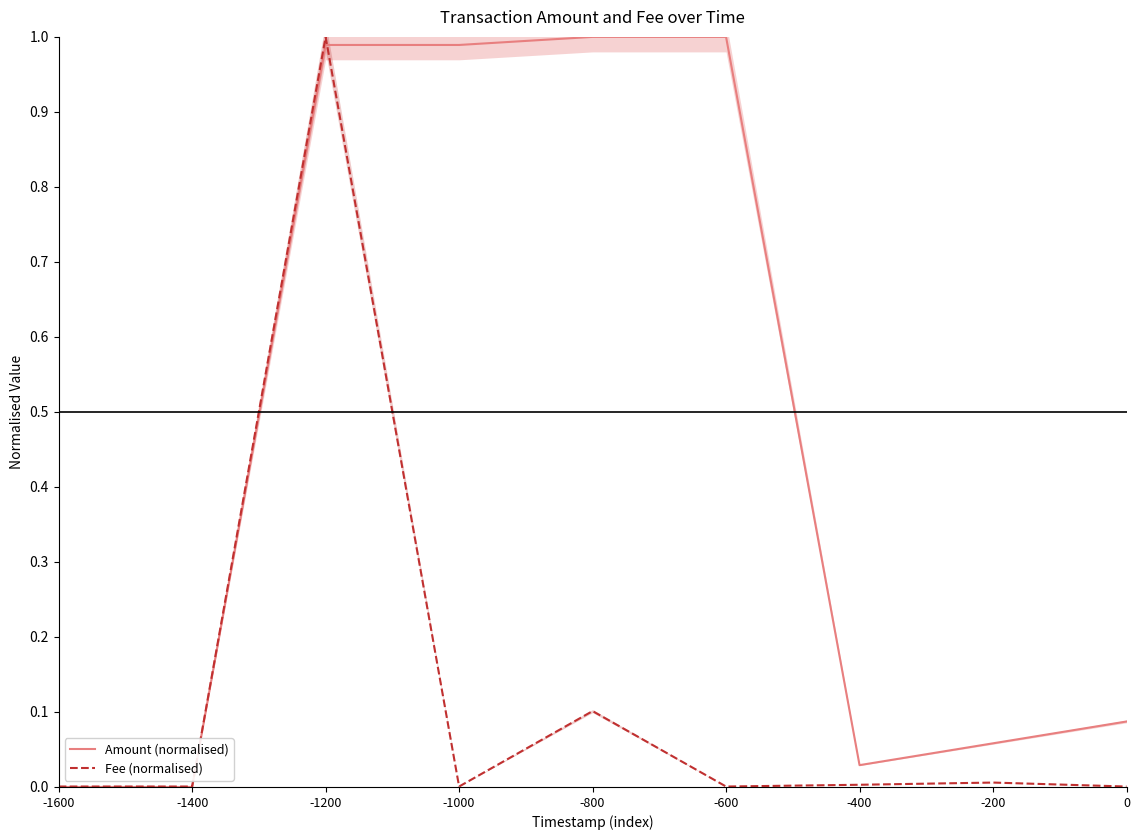

Where is Amount (normalised) nearest to the value 0?

-1400